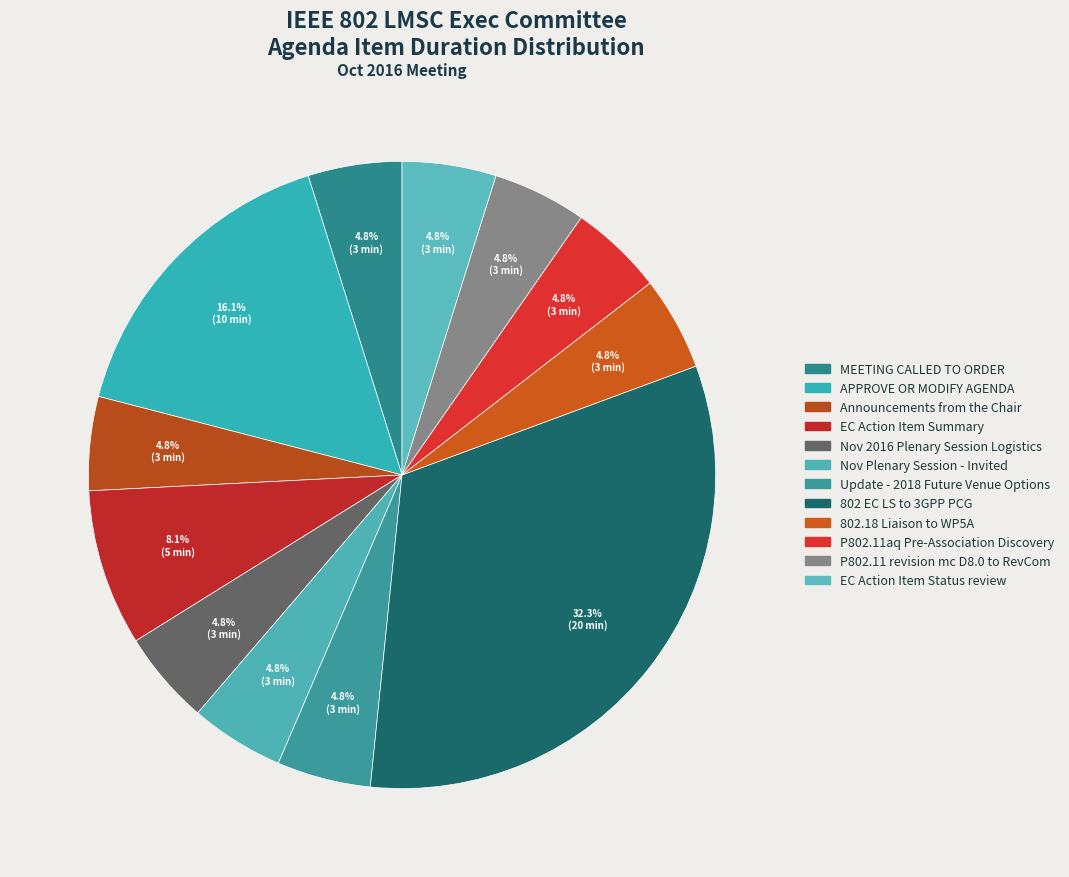

To the nearest percent, what percentage of the pie is 802.18 Liaison to WP5A?

5%